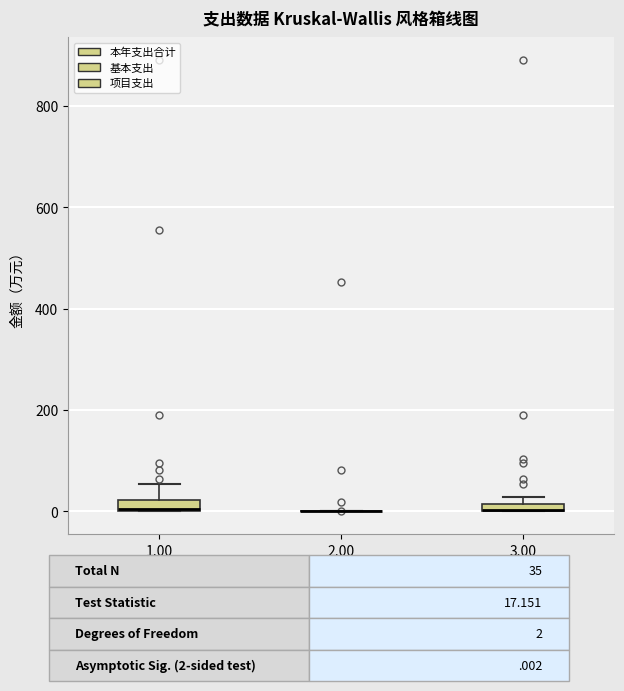

Where is the upper edge of the box at x = 3.00 on the y-axis? The values are not printed on the chart, so give them approximately, as read against the axis.

20